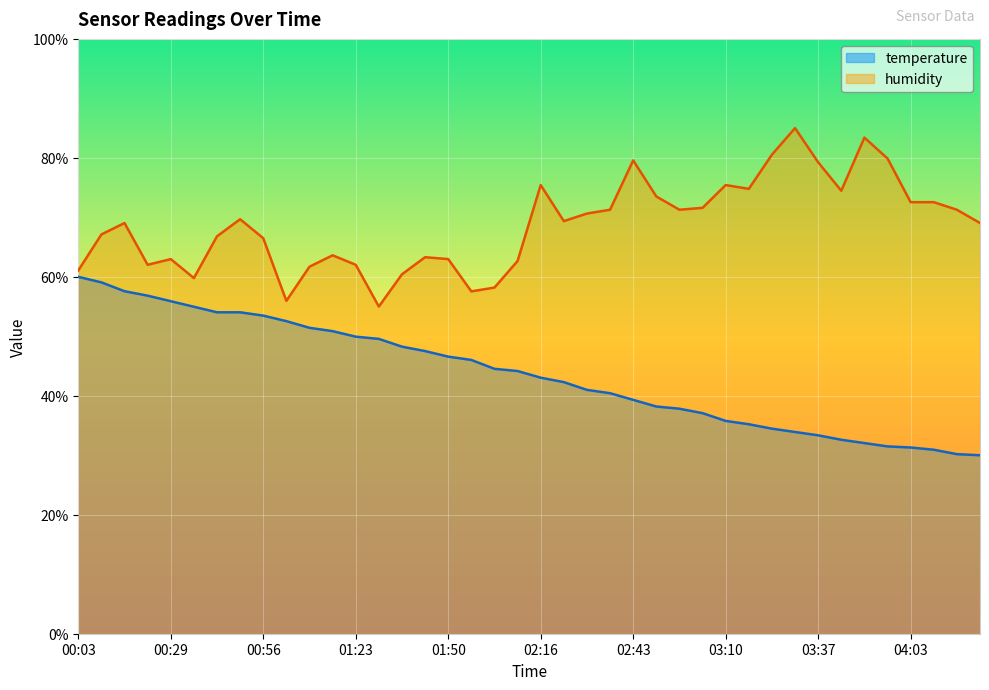

How many lines are shown in the chart?

2